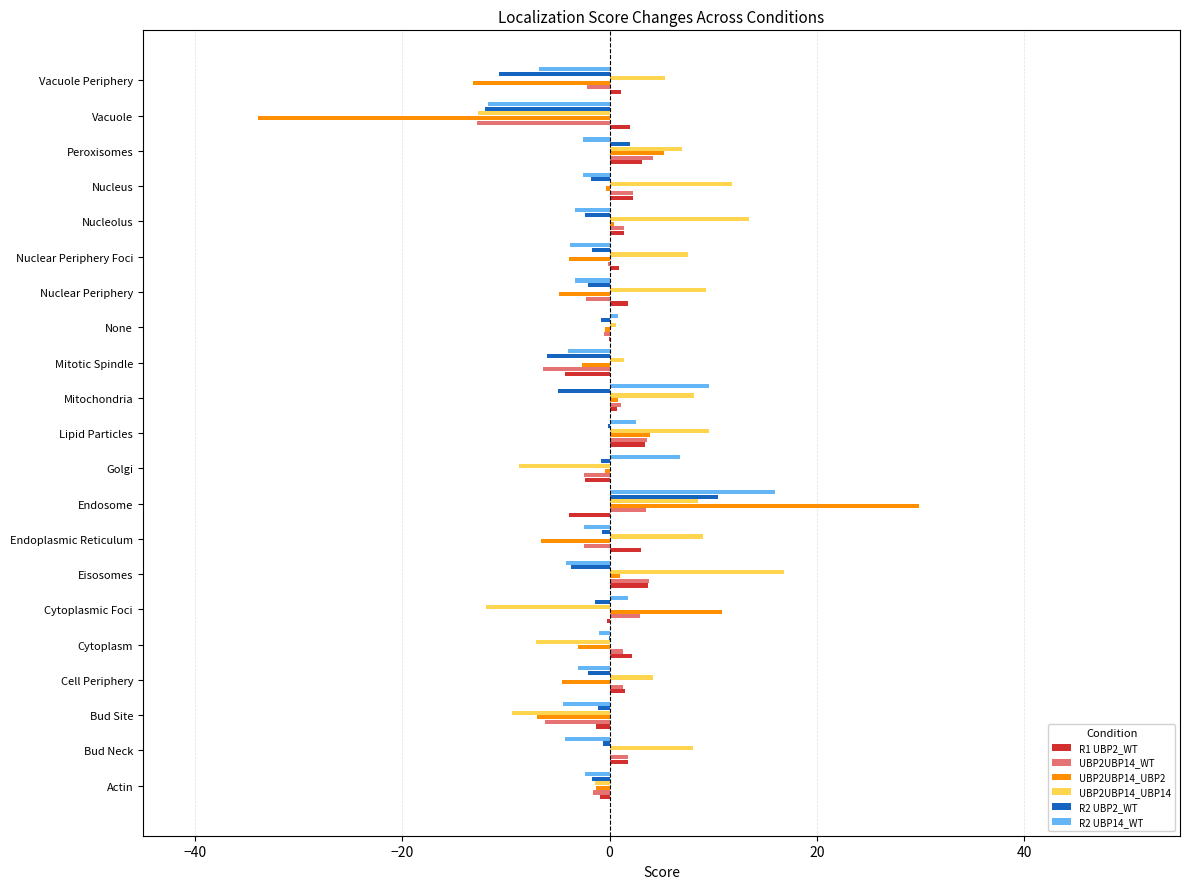

How many values in the UBP2UBP14_UBP14 series exceed 6?

11